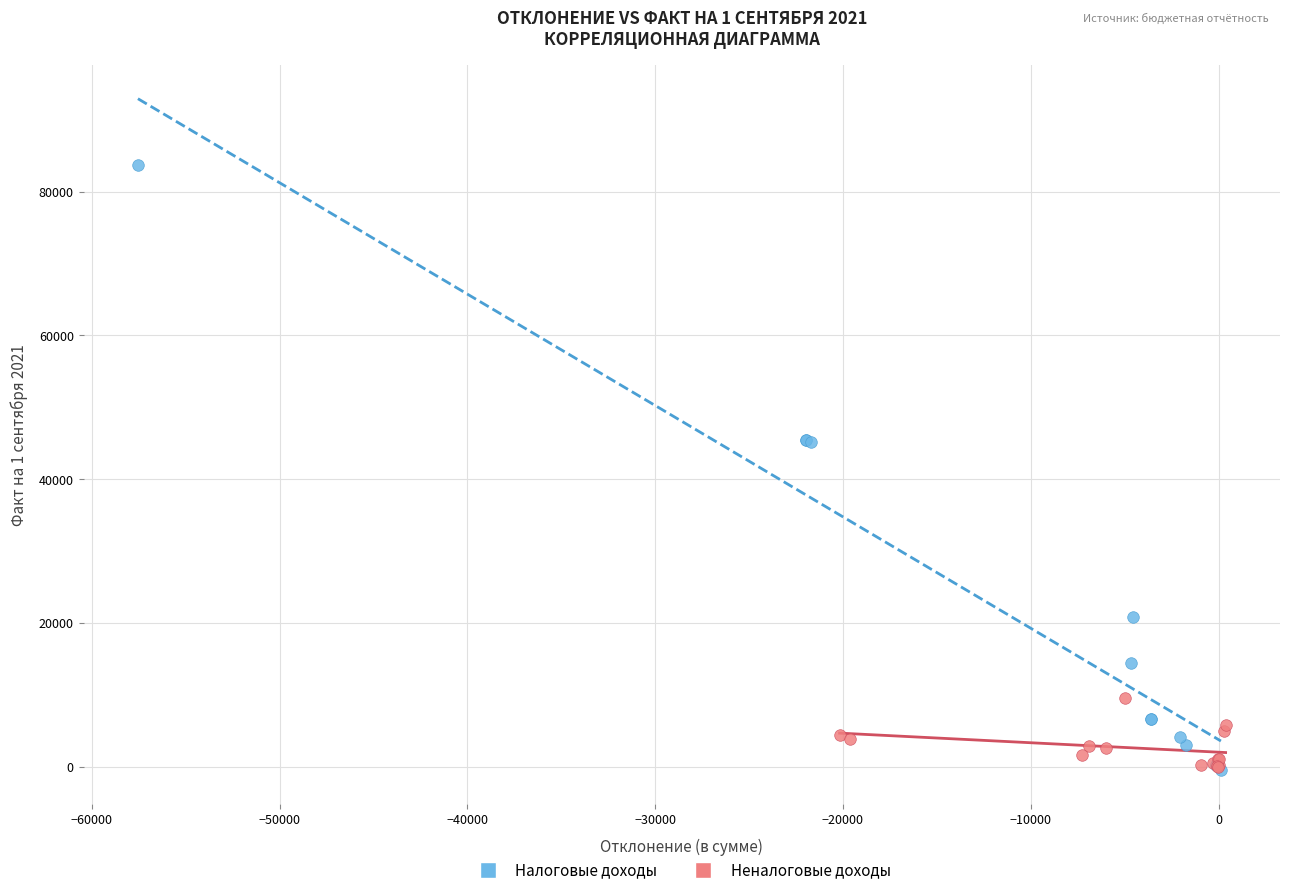

Which series contains the highest Y value?

Налоговые доходы